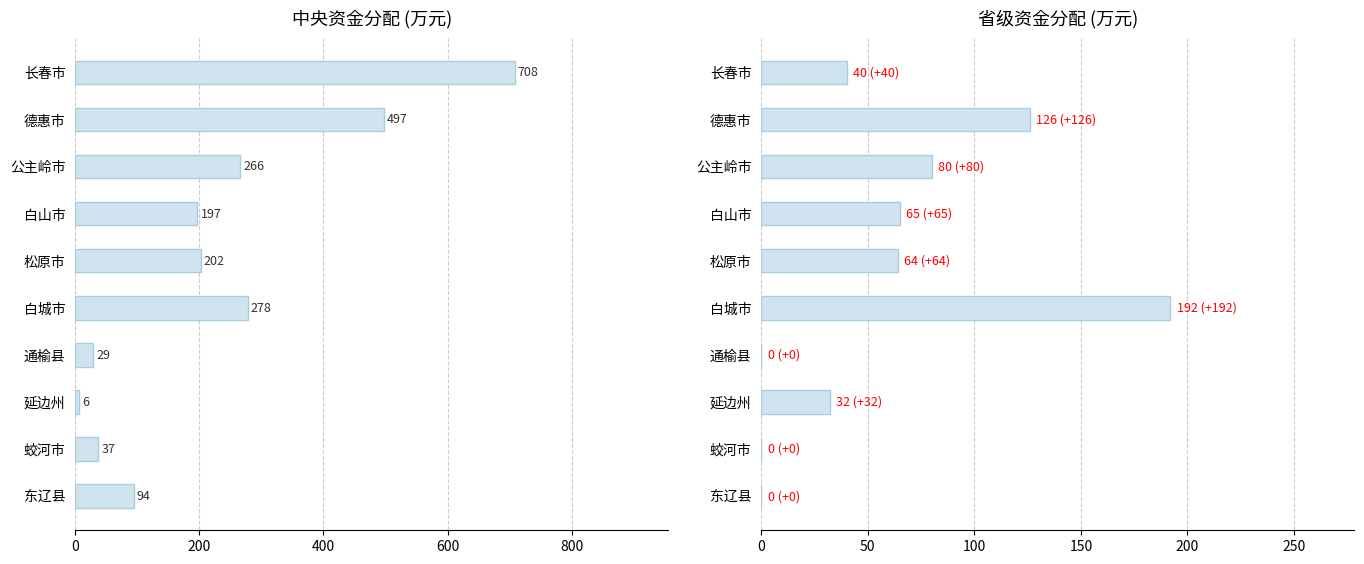

What is the average value of the 省级资金 series?

60